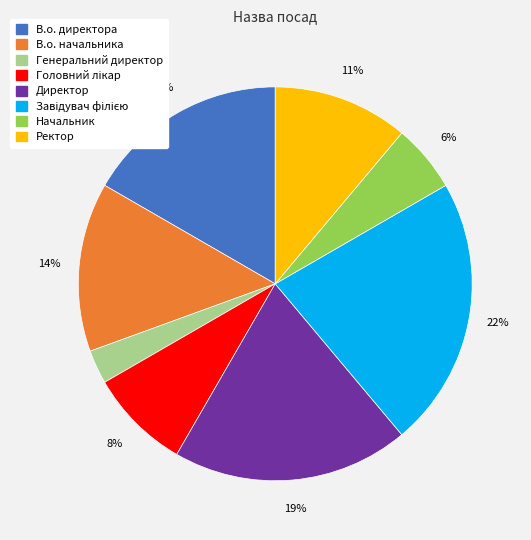

Which category has the smallest portion of the pie?

Генеральний директор